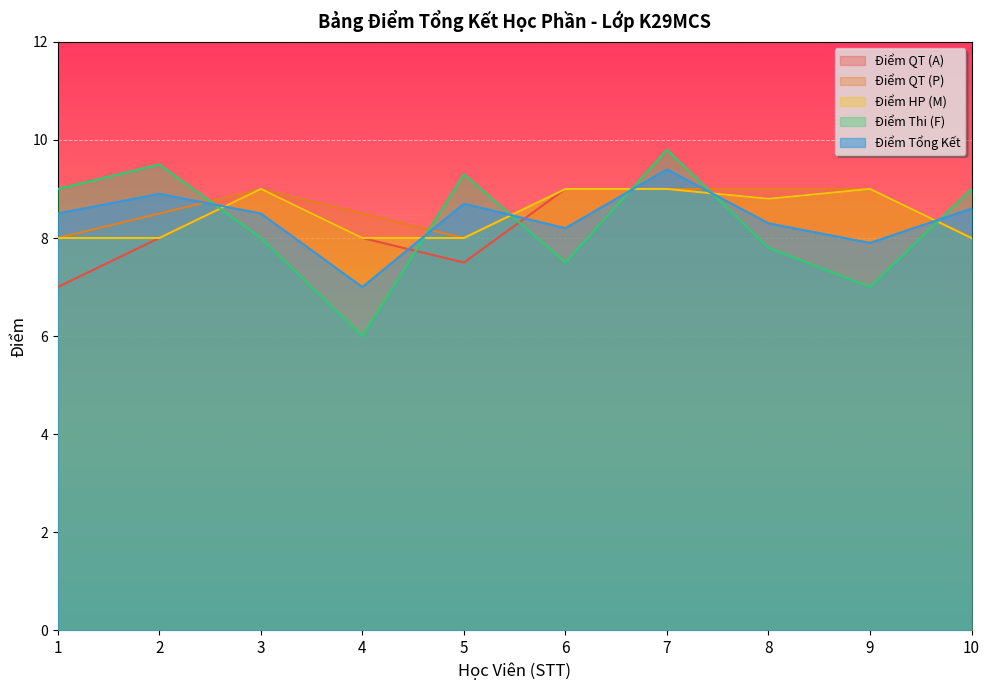

The value of Điểm Thi (F) at 9 is 7.0. True or false?

True